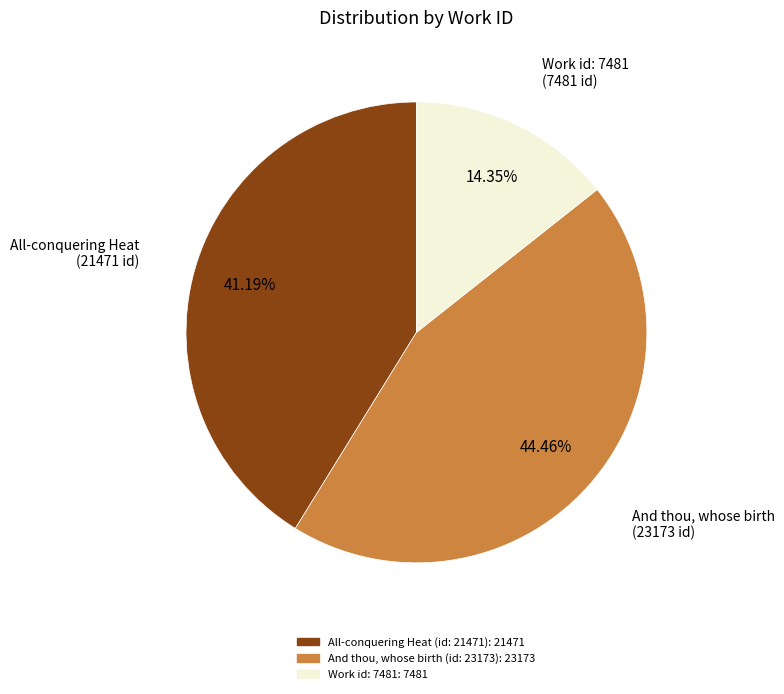

Count the number of slices in the pie.

3